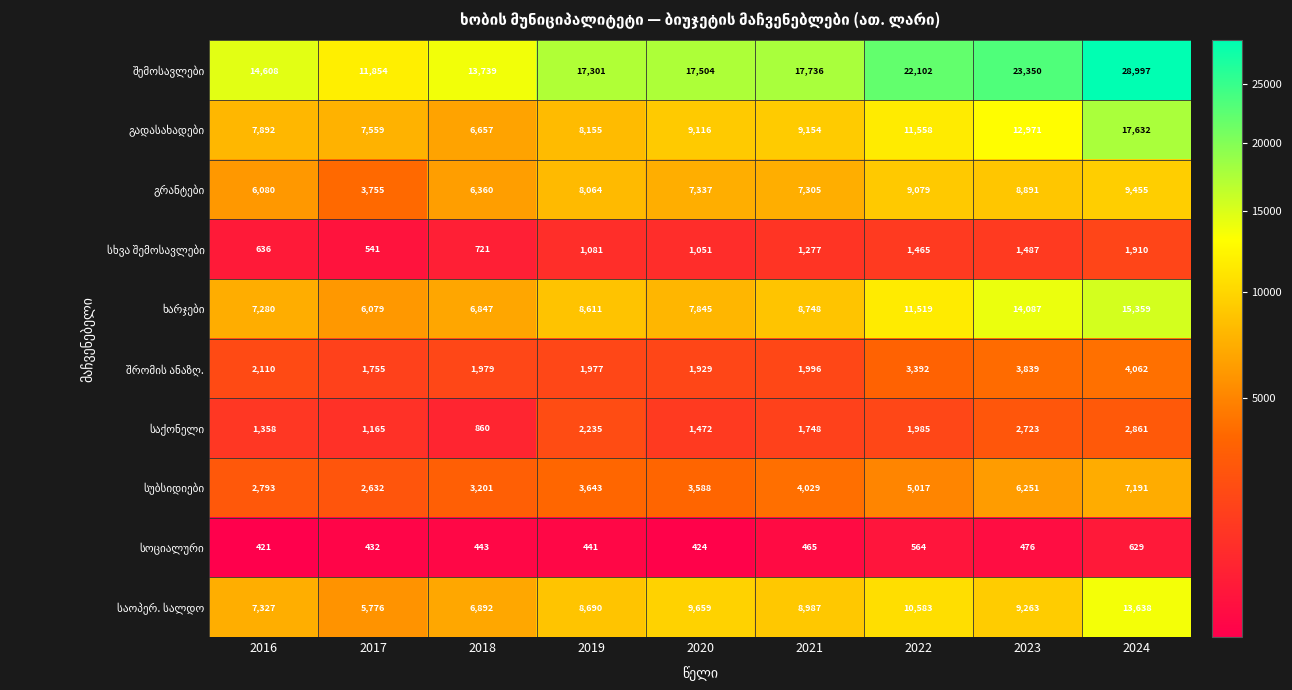

What is the total value across all series at 2020?

59925